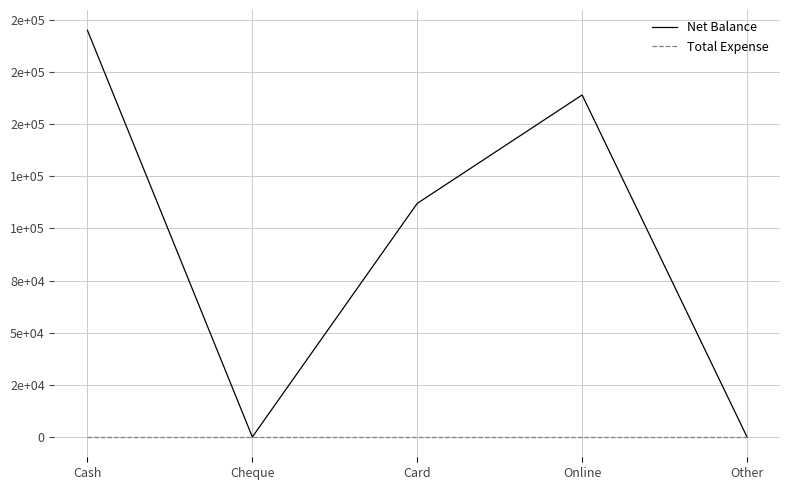

Reading left to right, extract all data points from this chart.

Net Balance: Cash=195000	Cheque=0	Card=112000	Online=164000	Other=0
Total Expense: Cash=0	Cheque=0	Card=0	Online=0	Other=0